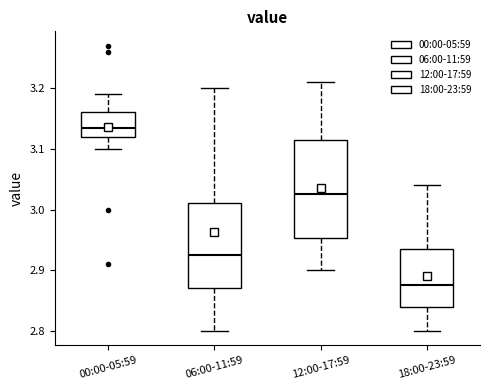

Where is the upper edge of the box for 12:00-17:59 on the y-axis? The values are not printed on the chart, so give them approximately, as read against the axis.

3.12